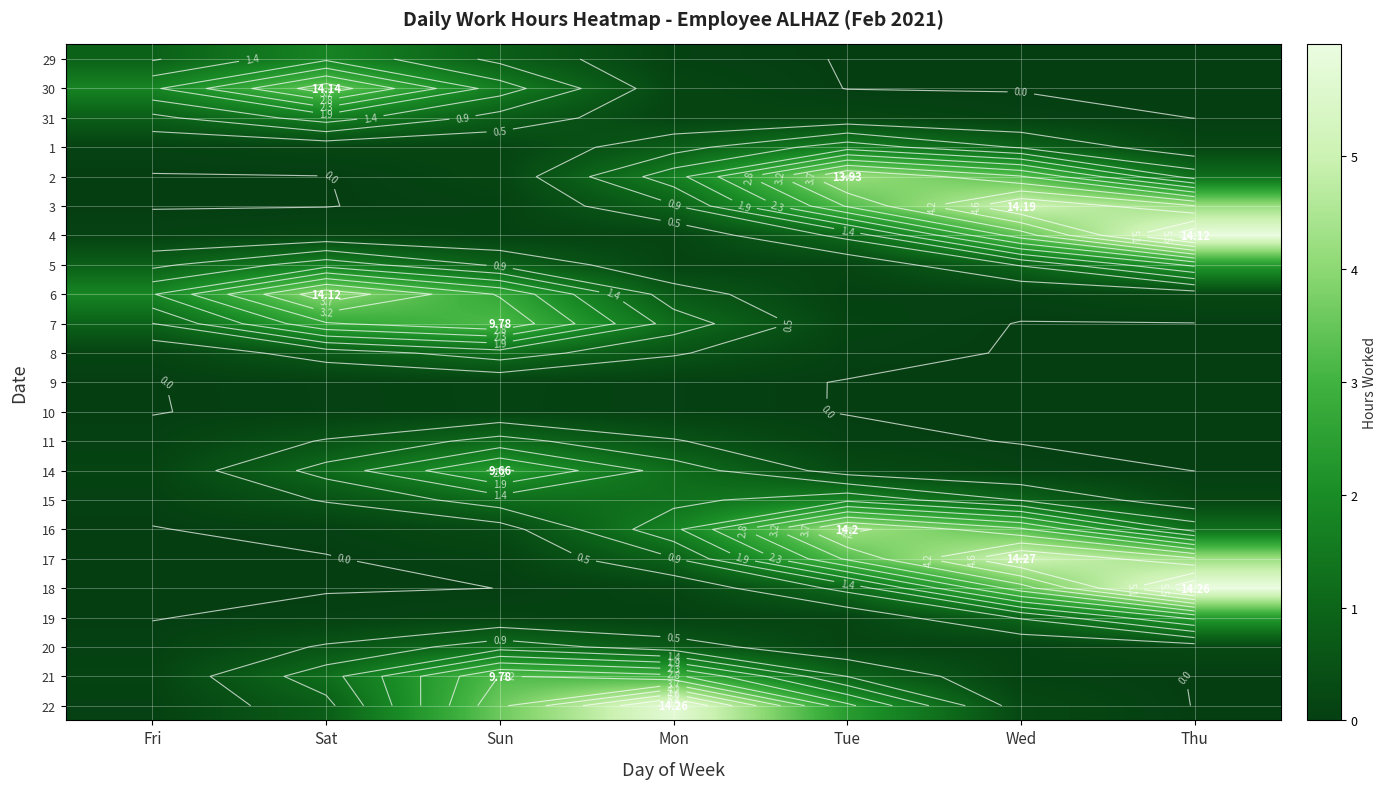

At how many categories does at least one series exceed 0?

7